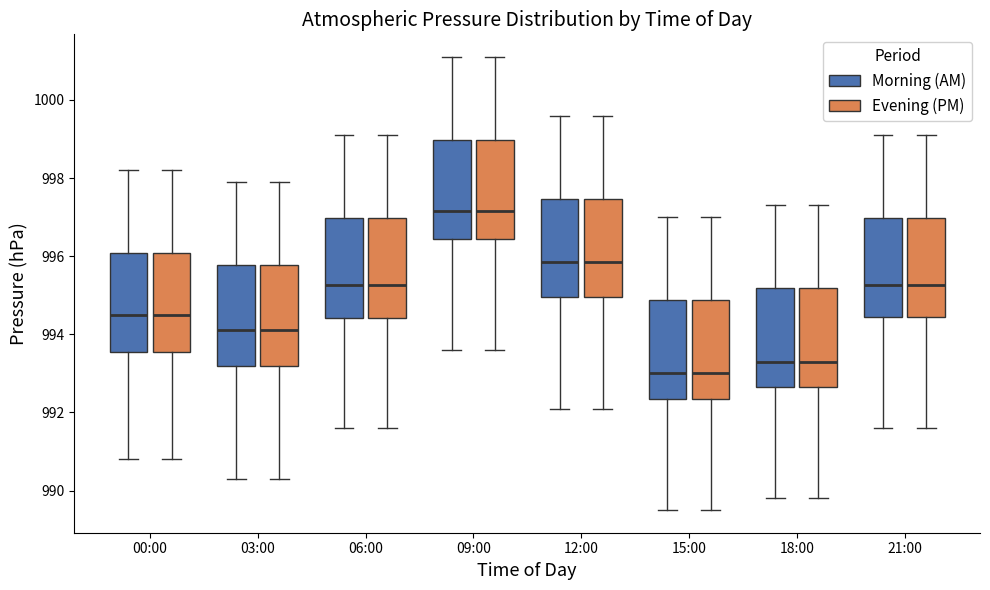

Reading left to right, read every box against the y-axis: the position of its median line, the range the box covers, and the ends of its whiskers. The values are not printed on the chart, so give them approximately, as read against the axis.

00:00 (Morning (AM)): median 994.6, box 993.6 to 996.0, whiskers 990.8 to 998.2
00:00 (Evening (PM)): median 994.6, box 993.6 to 996.0, whiskers 990.8 to 998.2
03:00 (Morning (AM)): median 994.2, box 993.2 to 995.8, whiskers 990.4 to 998.0
03:00 (Evening (PM)): median 994.2, box 993.2 to 995.8, whiskers 990.4 to 998.0
06:00 (Morning (AM)): median 995.2, box 994.4 to 997.0, whiskers 991.6 to 999.2
06:00 (Evening (PM)): median 995.2, box 994.4 to 997.0, whiskers 991.6 to 999.2
09:00 (Morning (AM)): median 997.2, box 996.4 to 999.0, whiskers 993.6 to 1001.2
09:00 (Evening (PM)): median 997.2, box 996.4 to 999.0, whiskers 993.6 to 1001.2
12:00 (Morning (AM)): median 995.8, box 995.0 to 997.4, whiskers 992.2 to 999.6
12:00 (Evening (PM)): median 995.8, box 995.0 to 997.4, whiskers 992.2 to 999.6
15:00 (Morning (AM)): median 993.0, box 992.4 to 994.8, whiskers 989.6 to 997.0
15:00 (Evening (PM)): median 993.0, box 992.4 to 994.8, whiskers 989.6 to 997.0
18:00 (Morning (AM)): median 993.4, box 992.6 to 995.2, whiskers 989.8 to 997.4
18:00 (Evening (PM)): median 993.4, box 992.6 to 995.2, whiskers 989.8 to 997.4
21:00 (Morning (AM)): median 995.2, box 994.4 to 997.0, whiskers 991.6 to 999.2
21:00 (Evening (PM)): median 995.2, box 994.4 to 997.0, whiskers 991.6 to 999.2